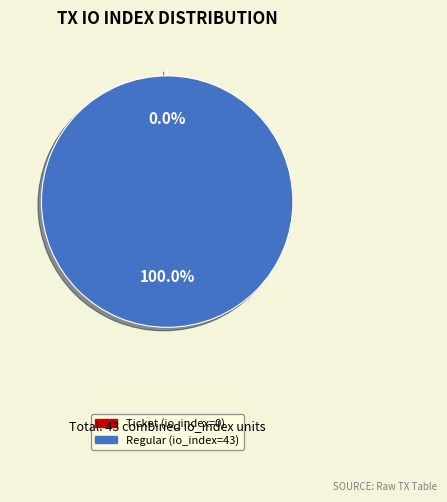

Which slice represents more than half of the pie?

Regular (io_index=43)